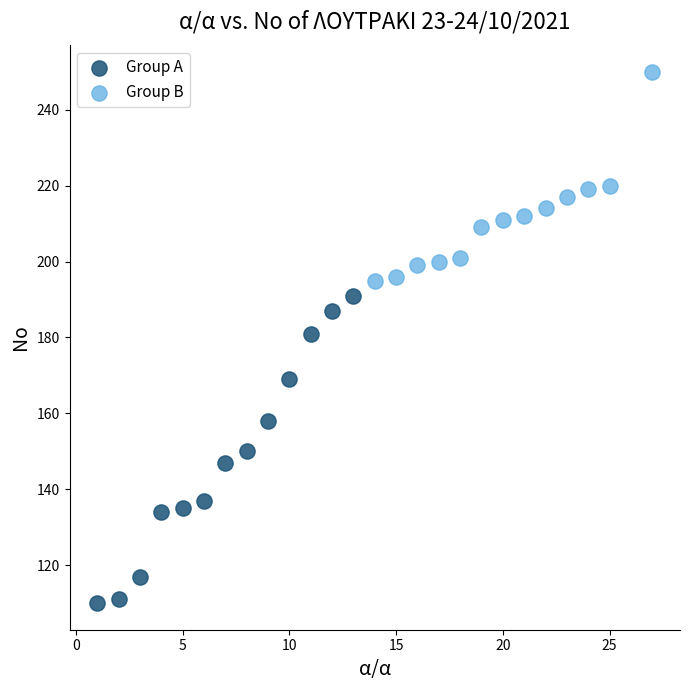

Which series reaches the maximum Y coordinate?

Group B